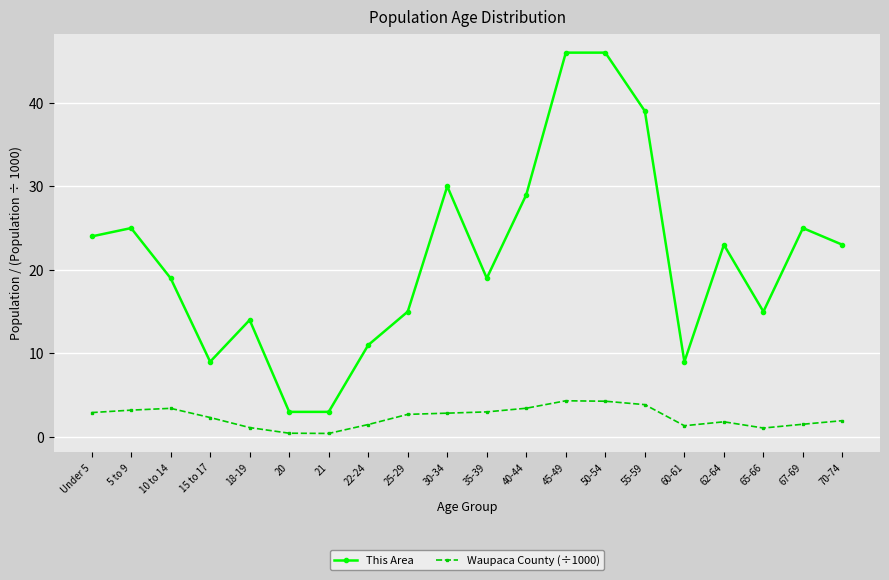

List the series in order of their overall mean, lowest first.

Waupaca County (÷1000), This Area